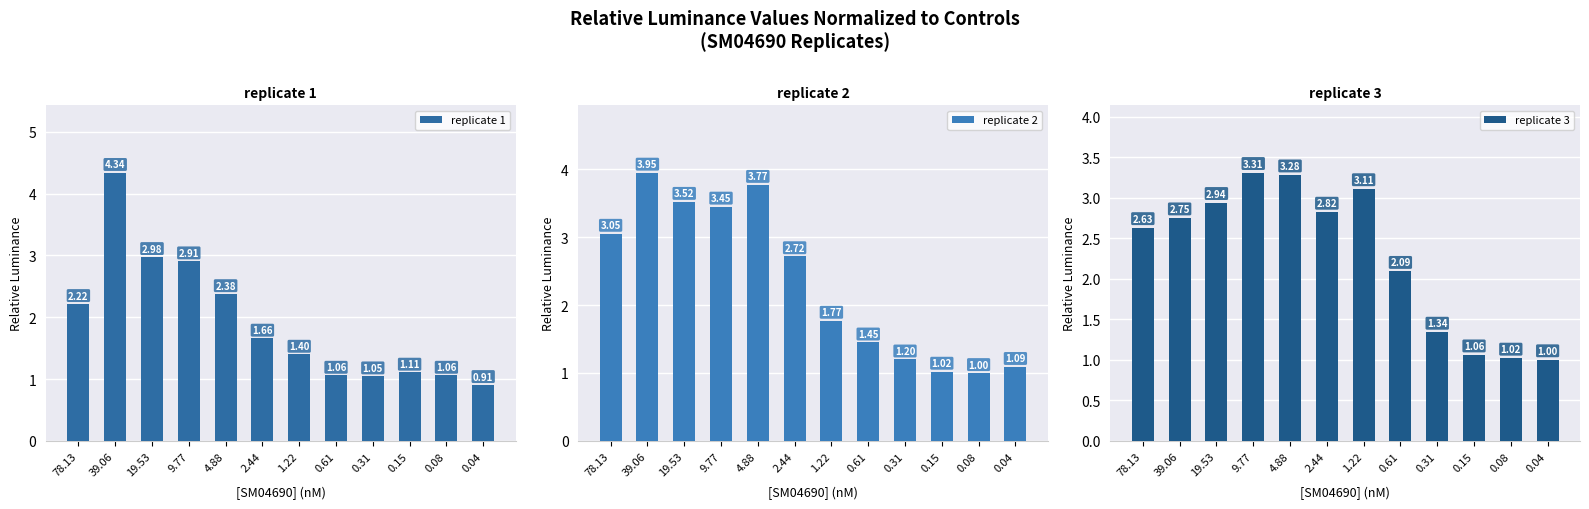

What is the label of the 2nd bar from the left?

39.06